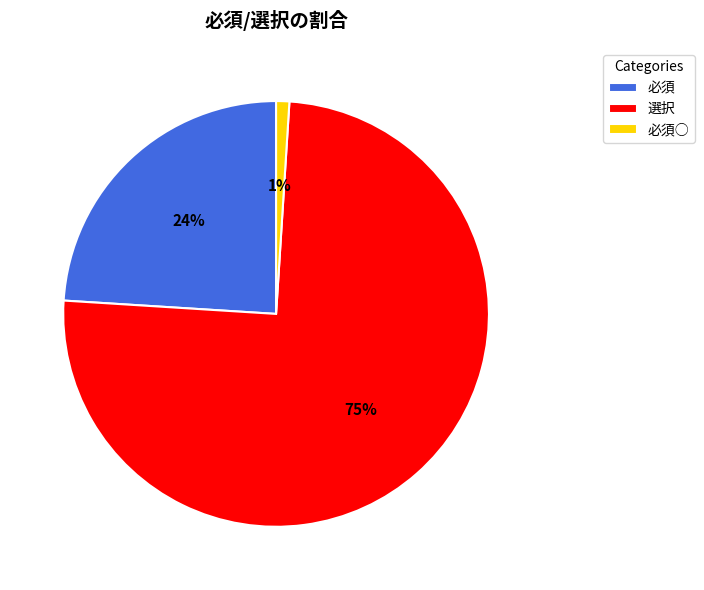

To the nearest percent, what is the average slice percentage?

33%